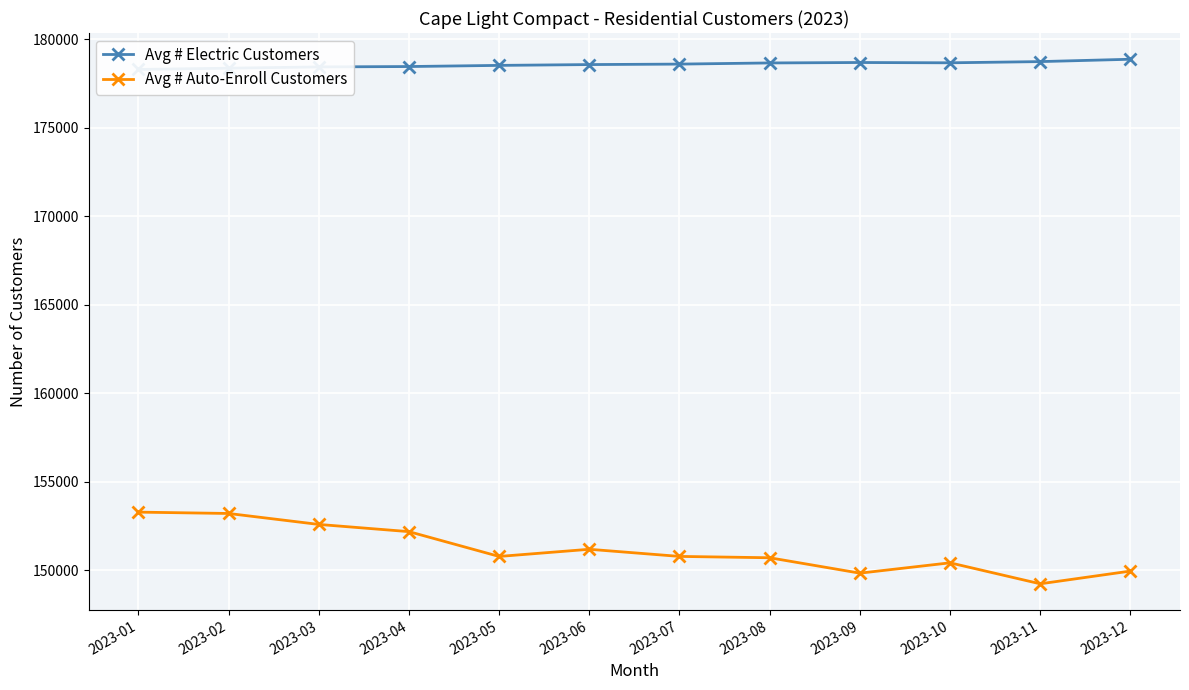

Reading right to left, list all the values displayed in this chart.

Avg # Electric Customers: 2023-12=178871	2023-11=178738	2023-10=178670	2023-09=178687	2023-08=178662	2023-07=178597	2023-06=178570	2023-05=178524	2023-04=178459	2023-03=178438	2023-02=178365	2023-01=178296
Avg # Auto-Enroll Customers: 2023-12=149951	2023-11=149232	2023-10=150418	2023-09=149834	2023-08=150704	2023-07=150780	2023-06=151183	2023-05=150778	2023-04=152180	2023-03=152587	2023-02=153206	2023-01=153282